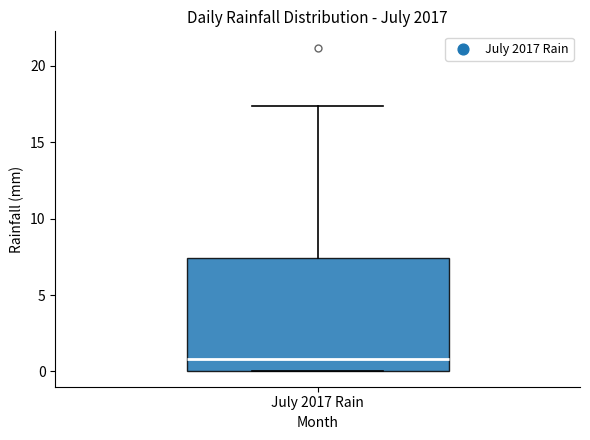

Read this box plot against the y-axis: the position of the median line, the range covered by the box, and the ends of both whiskers. The values are not printed on the chart, so give them approximately, as read against the axis.

median 1.0, box 0.0 to 7.5, whiskers 0.0 to 17.5